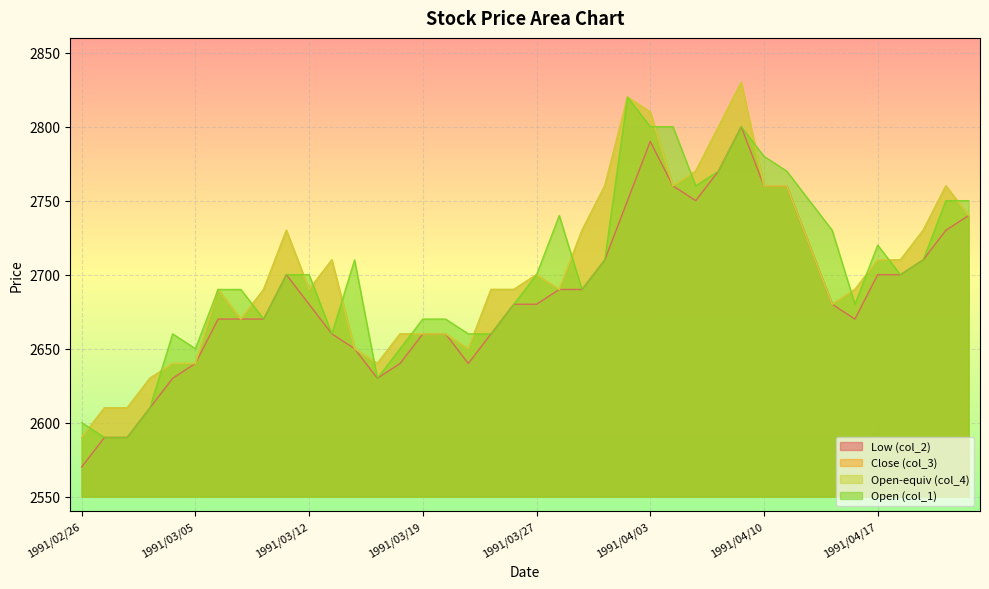

Count the number of categories in the chart.

40